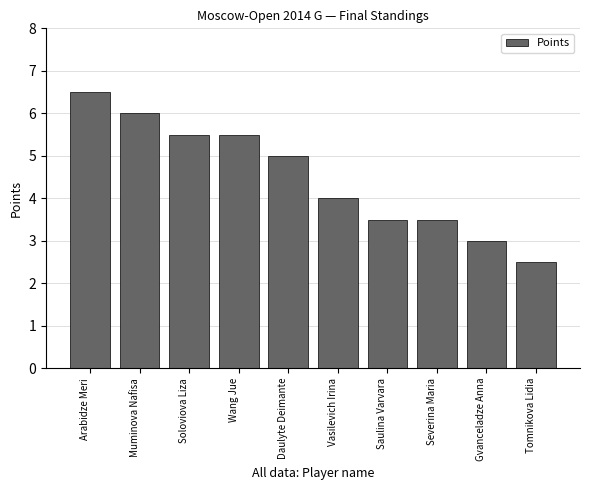

Reading right to left, transcribe all the data shown in this chart.

Tomnikova Lidia=2.5	Gvanceladze Anna=3.0	Severina Maria=3.5	Saulina Varvara=3.5	Vasilevich Irina=4.0	Daulyte Deimante=5.0	Wang Jue=5.5	Soloviova Liza=5.5	Muminova Nafisa=6.0	Arabidze Meri=6.5